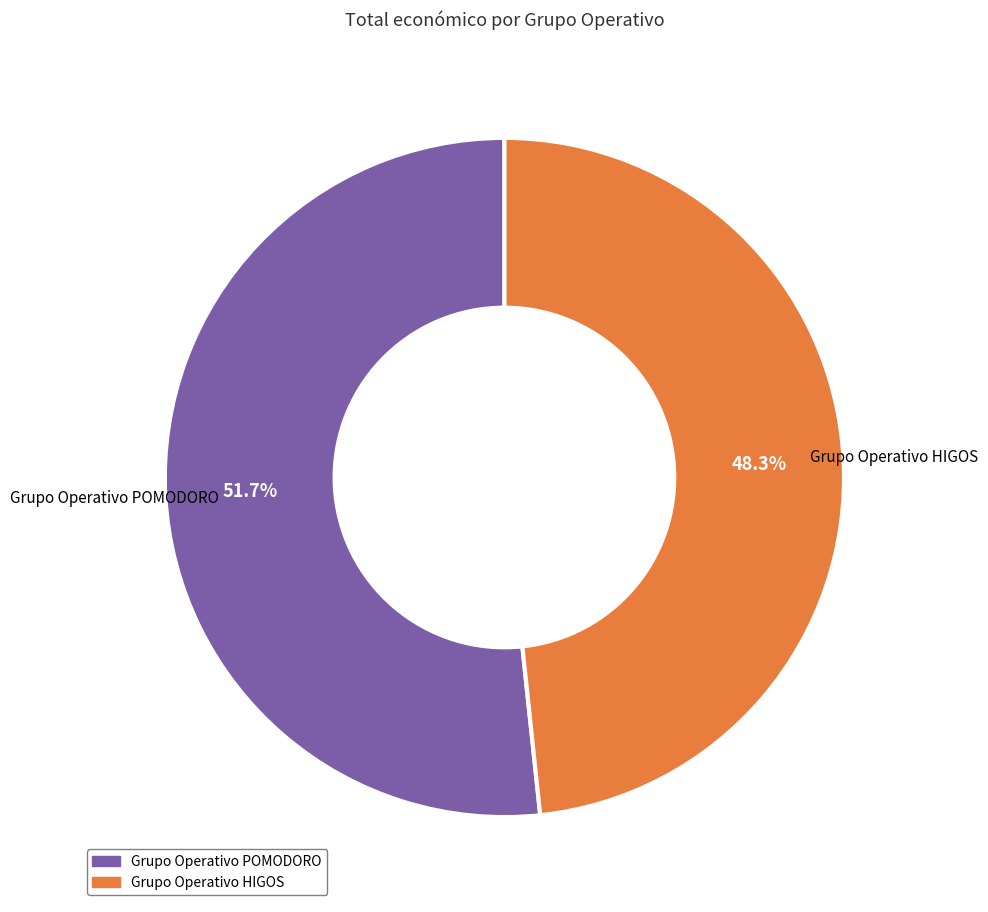

To the nearest percent, what is the combined percentage of Grupo Operativo POMODORO and Grupo Operativo HIGOS?

100%